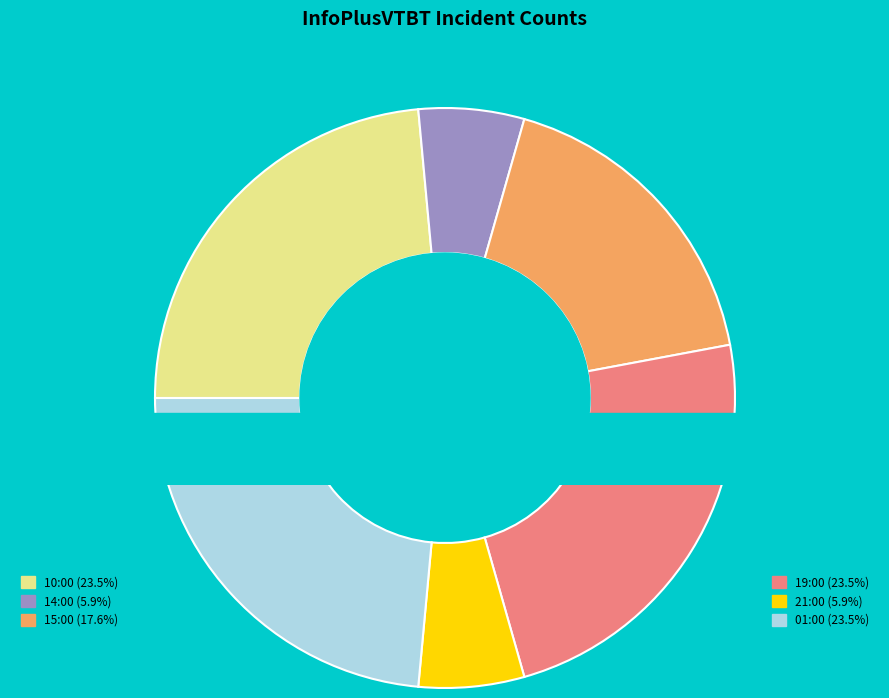

Does any single category account for the majority?

No